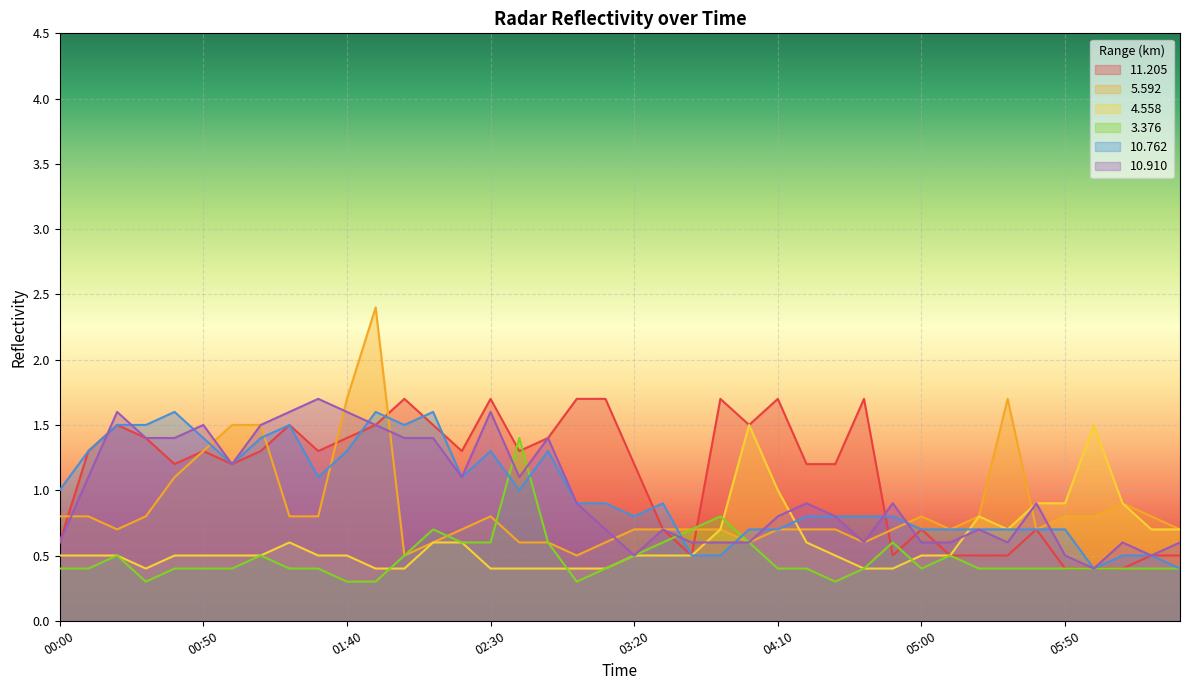

What is the spread (max minus min) of values at 04:10?

1.3